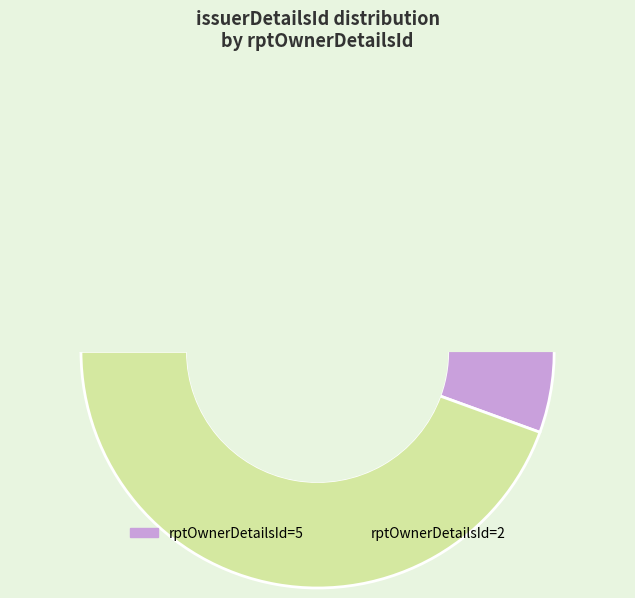

The rptOwnerDetailsId=5 slice represents 45% of the pie. True or false?

False